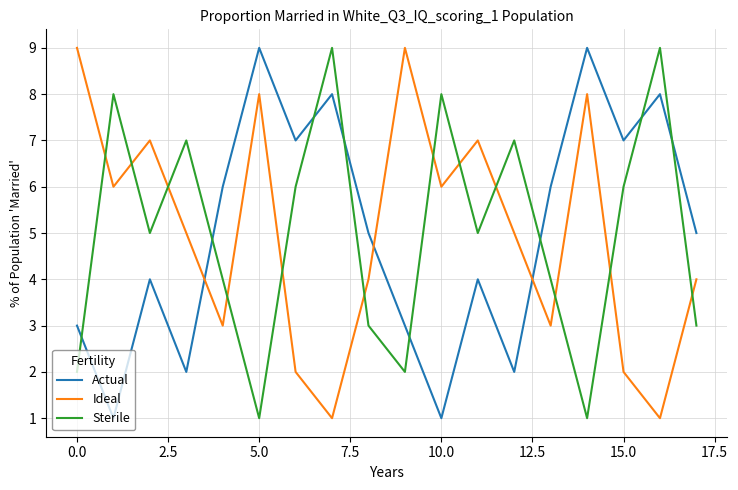

How many intersections are there between Sterile and Actual?

8